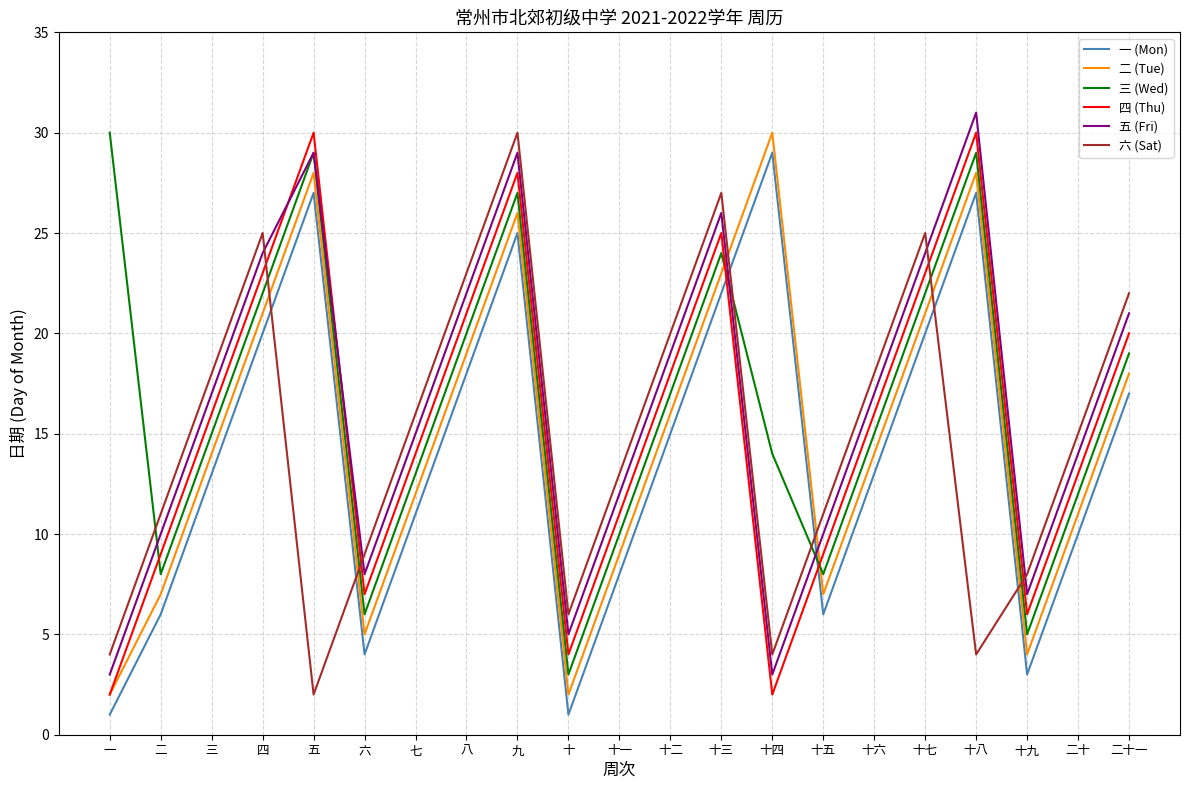

What is the minimum value for 二 (Tue)?

2